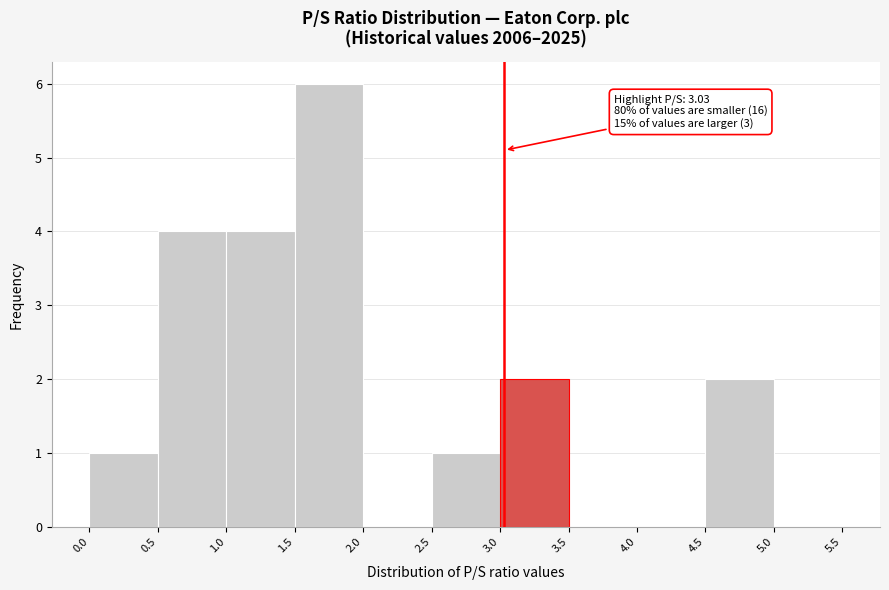

Which range on the x-axis has the tallest bar?

1.5 to 2.0